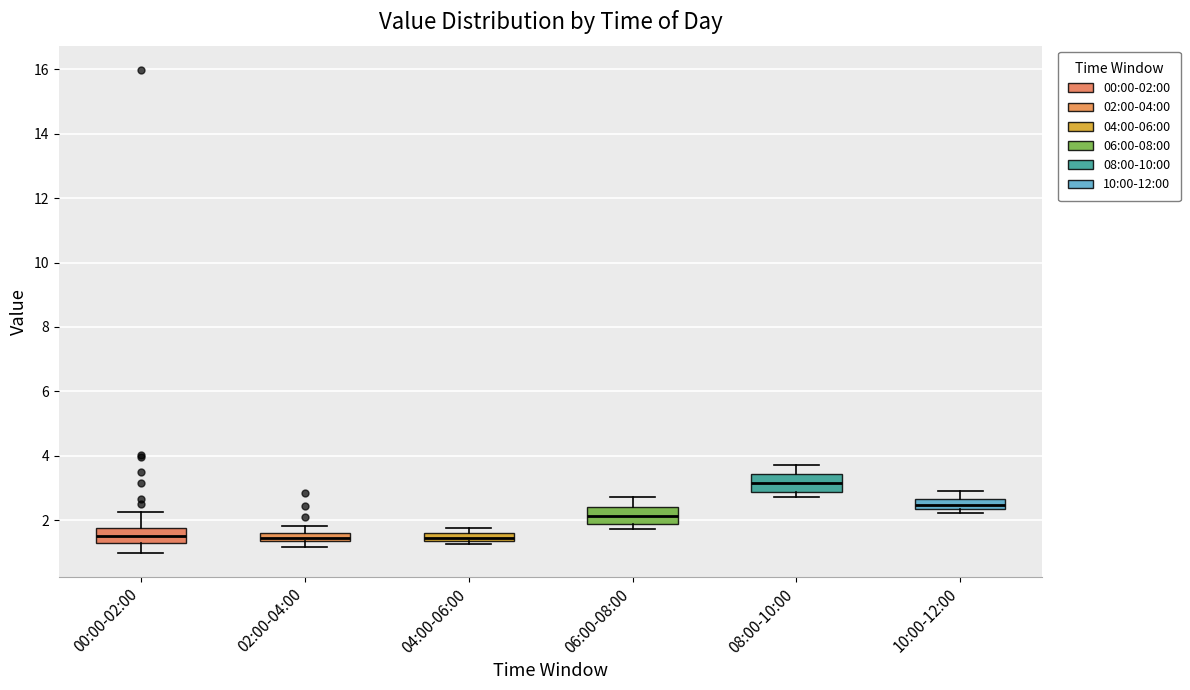

Where is the upper edge of the box for 06:00-08:00 on the y-axis? The values are not printed on the chart, so give them approximately, as read against the axis.

2.4